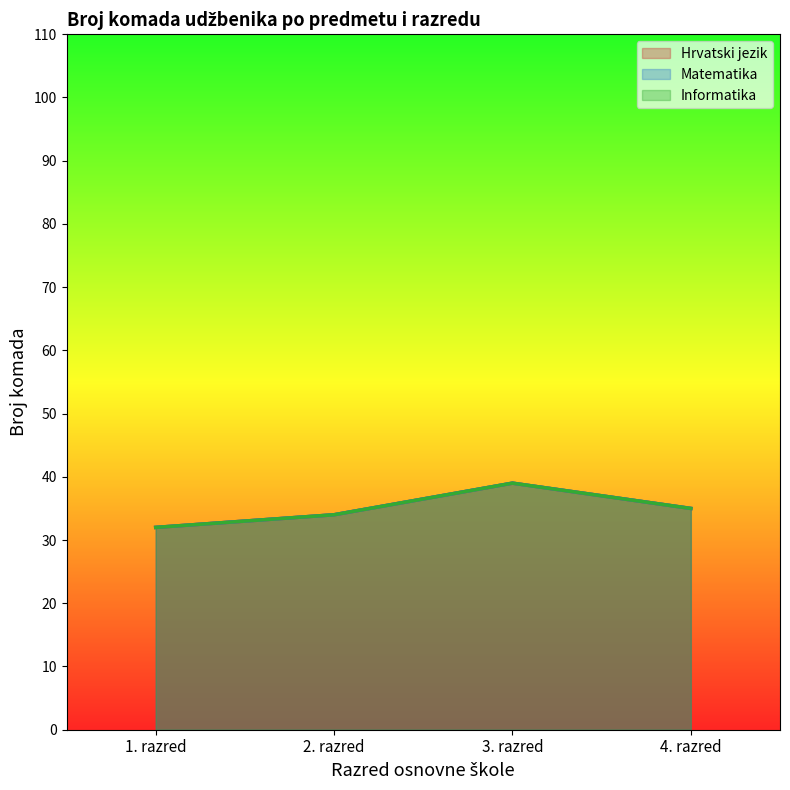

What is the value of the Matematika point at the 4th from the left?

35